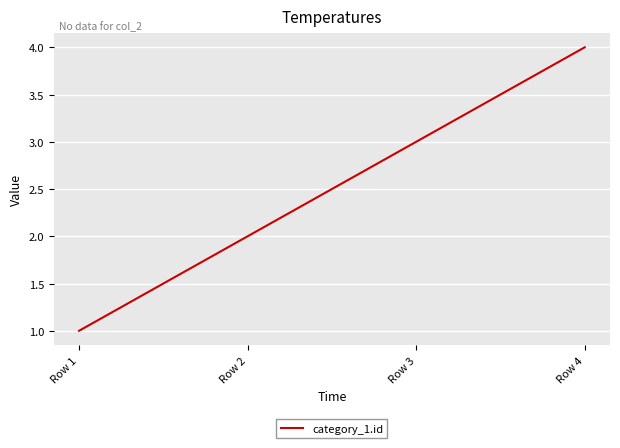

How many series are shown in this chart?

1